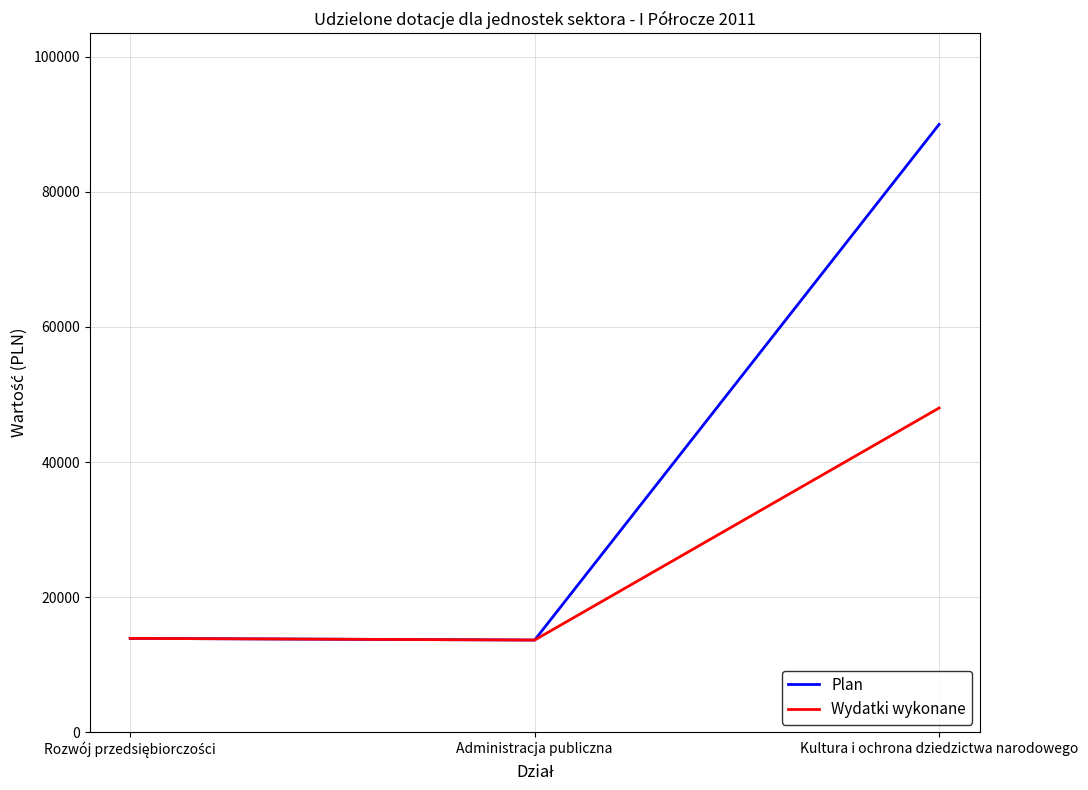

What is the average value of the Wydatki wykonane series?

25178